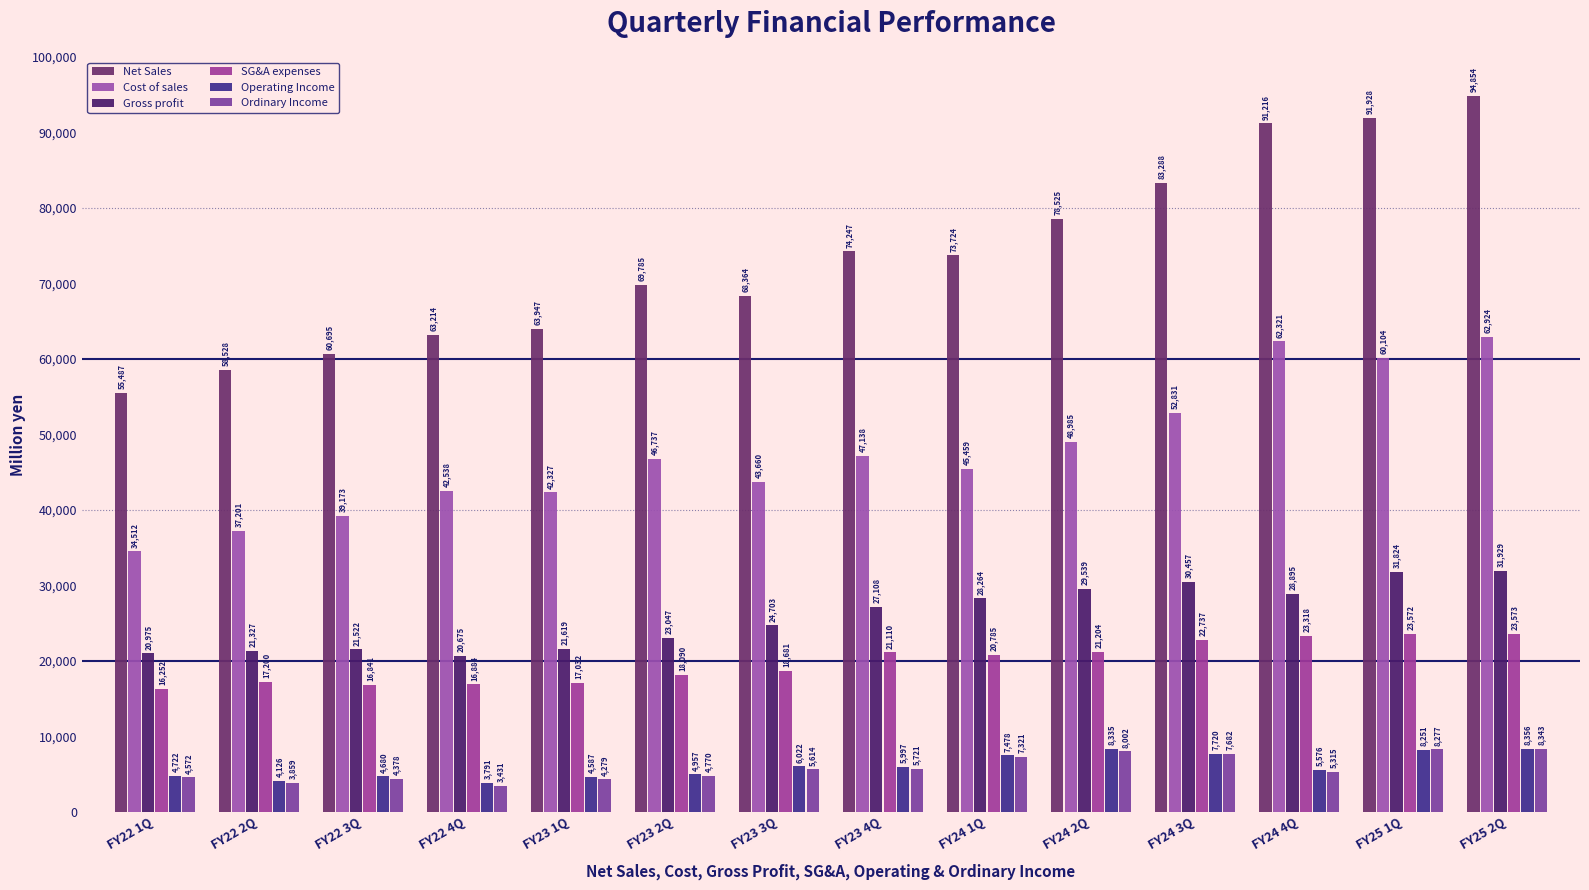

Reading left to right, list all the values displayed in this chart.

Net Sales: 55487	58528	60695	63214	63947	69785	68364	74247	73724	78525	83288	91216	91928	94854
Cost of sales: 34512	37201	39173	42538	42327	46737	43660	47138	45459	48985	52831	62321	60104	62924
Gross profit: 20975	21327	21522	20675	21619	23047	24703	27108	28264	29539	30457	28895	31824	31929
SG&A expenses: 16252	17200	16841	16884	17032	18090	18681	21110	20785	21204	22737	23318	23572	23573
Operating Income: 4722	4126	4680	3791	4587	4957	6022	5997	7478	8335	7720	5576	8251	8356
Ordinary Income: 4572	3859	4378	3431	4279	4770	5614	5721	7321	8002	7682	5315	8277	8343